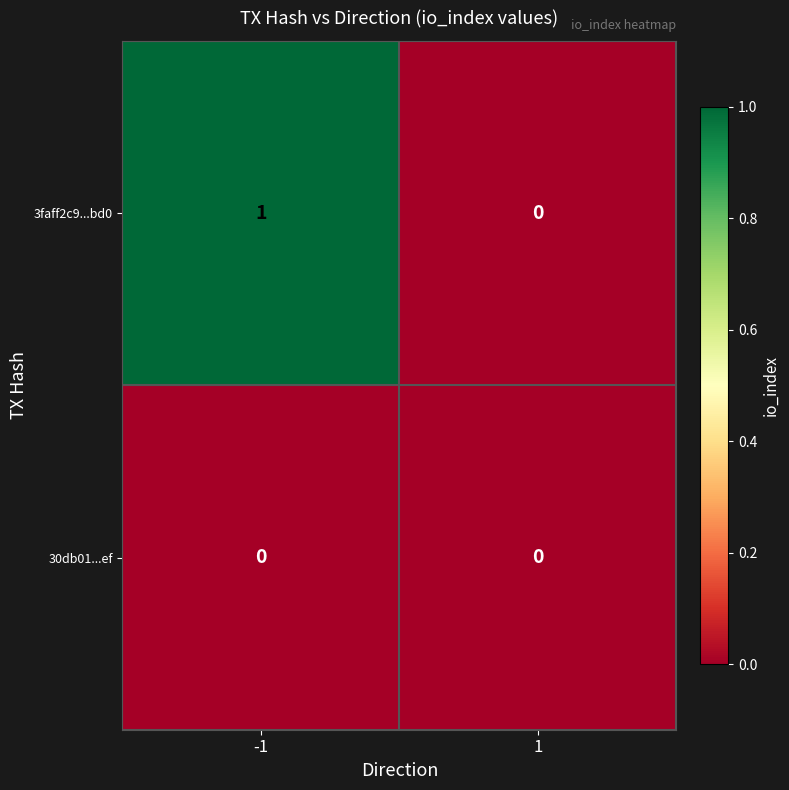

Rank the series by their average value, from lowest to highest.

30db01...ef, 3faff2c9...bd0